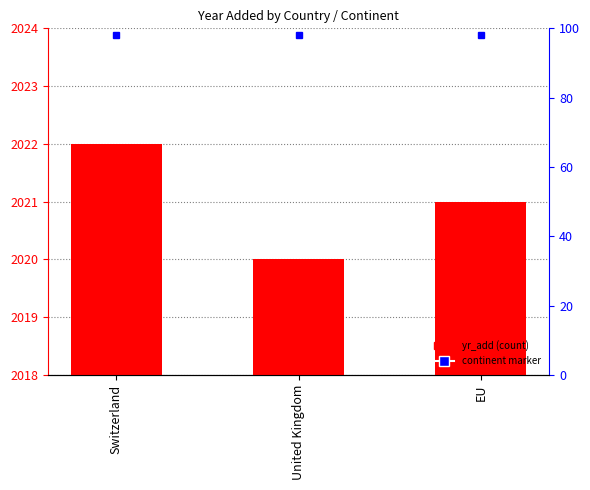

The chart shows a value of 1053 at Switzerland. True or false?

False